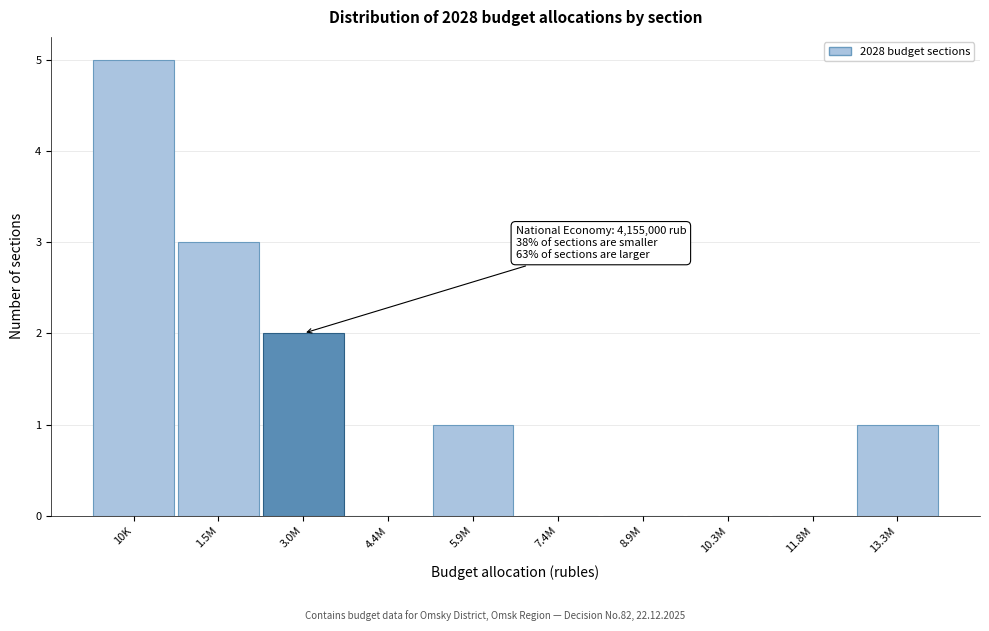

Reading left to right, what are all the values shown in this chart?

10K=5	1.5M=3	3.0M=2	4.4M=0	5.9M=1	7.4M=0	8.9M=0	10.3M=0	11.8M=0	13.3M=1